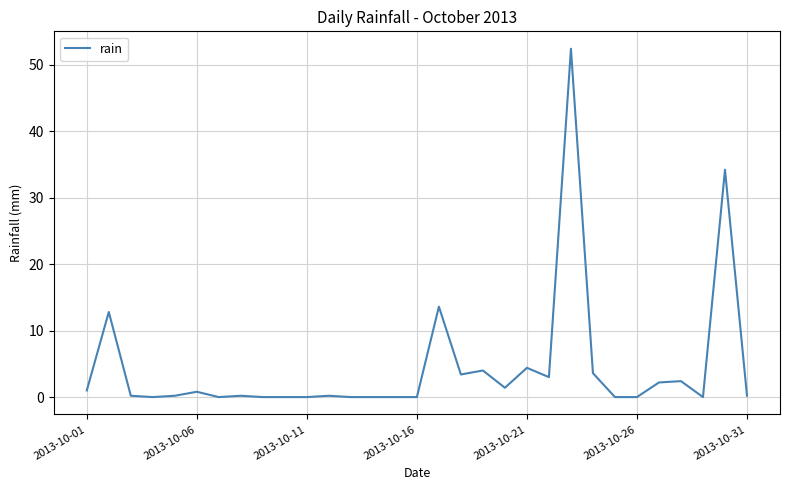

What is the greatest value displayed?

52.4